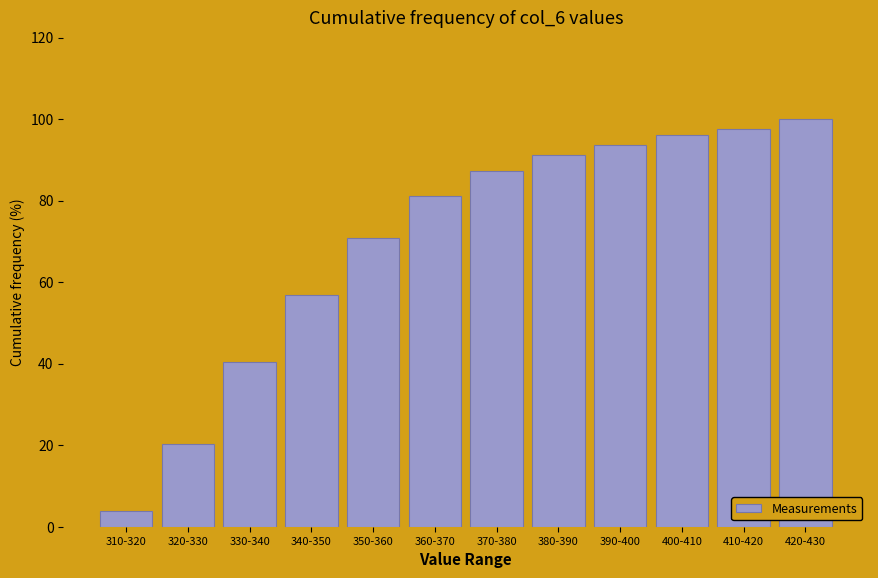

Reading right to left, extract all data points from this chart.

420-430=100.0	410-420=97.5	400-410=96.2	390-400=93.7	380-390=91.1	370-380=87.3	360-370=81.0	350-360=70.9	340-350=57.0	330-340=40.5	320-330=20.3	310-320=3.8